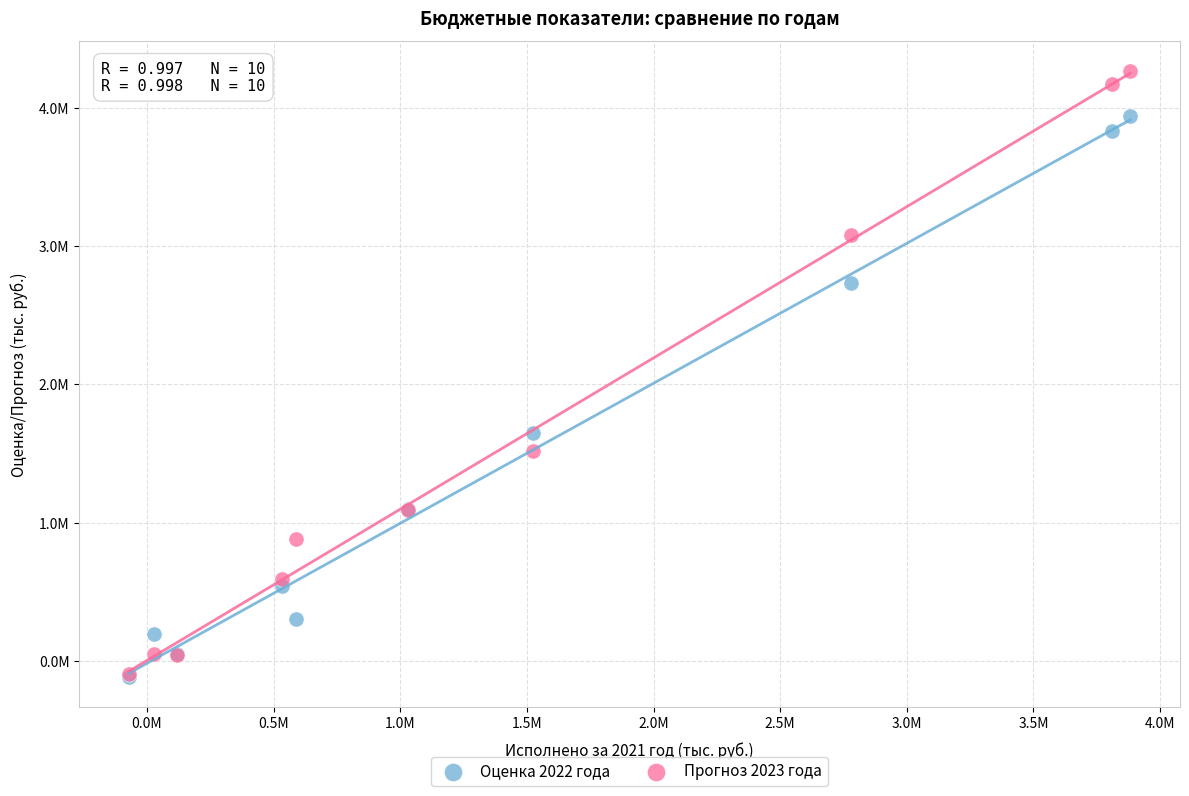

What are all the series names shown in the legend?

Оценка 2022 года, Прогноз 2023 года